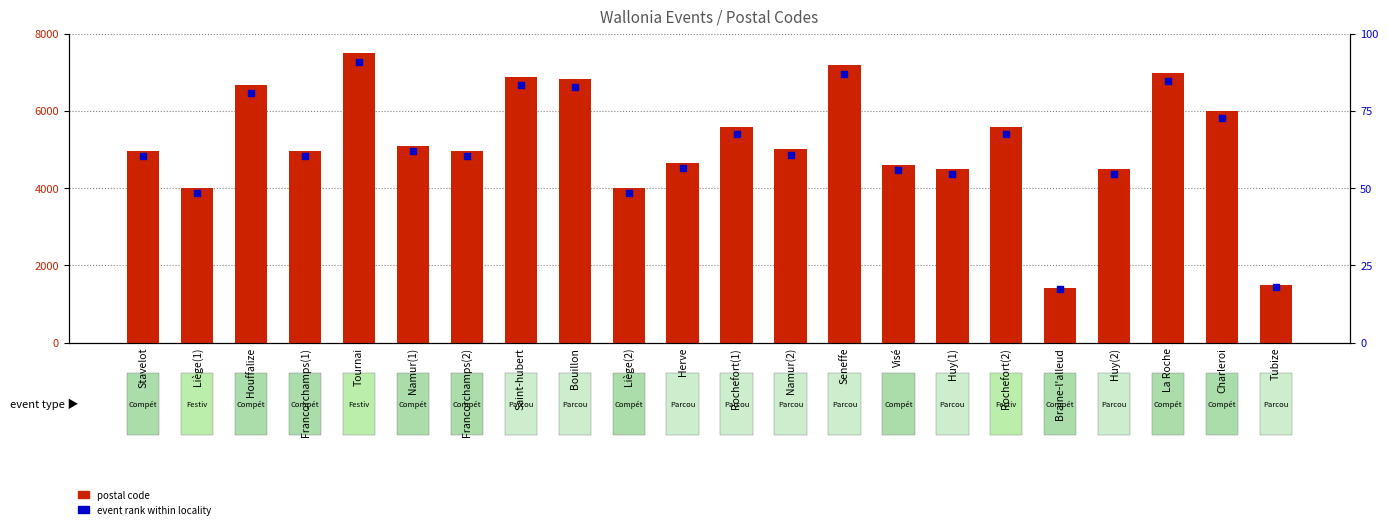

At which category is the sum across all series the highest?

Tournai